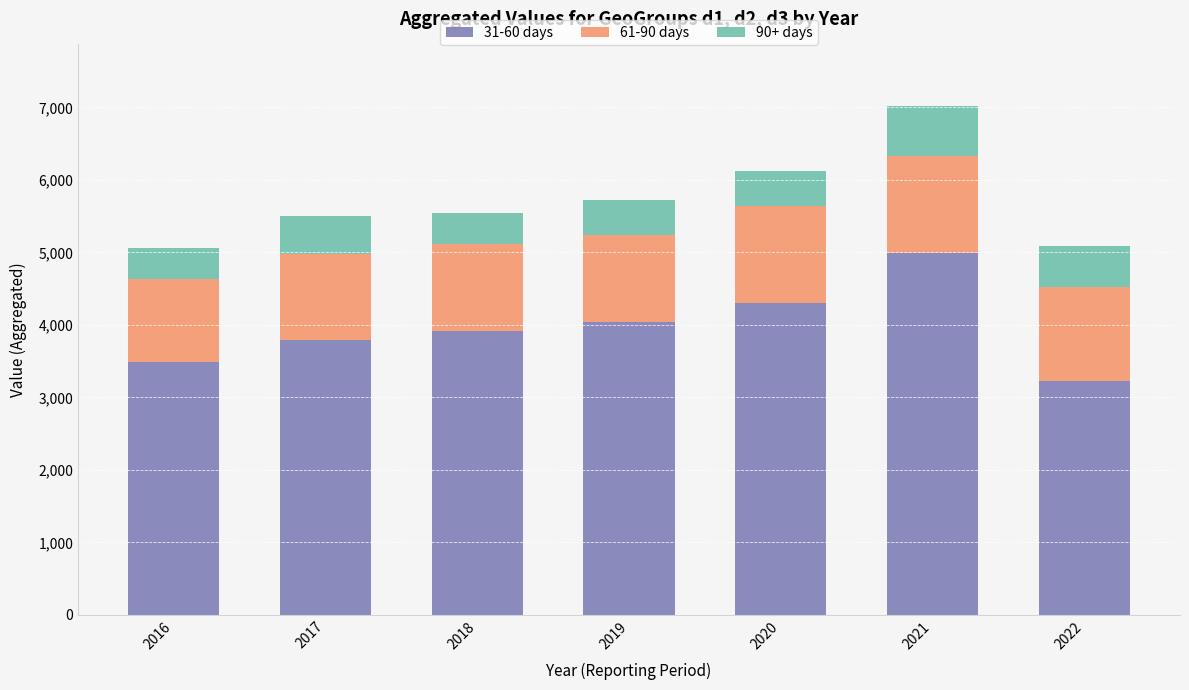

At which label does 31-60 days reach its peak?

2021